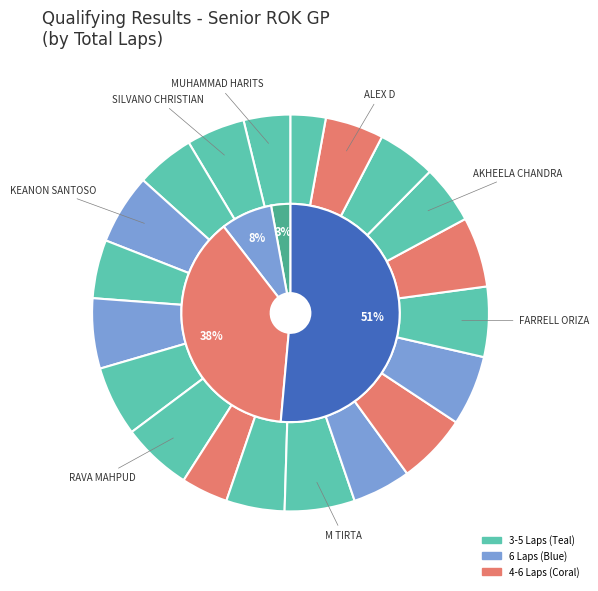

Is the sum of SIRAMETH THUNGSU TERANONKUL and KEANON SANTOSO greater than half?

No